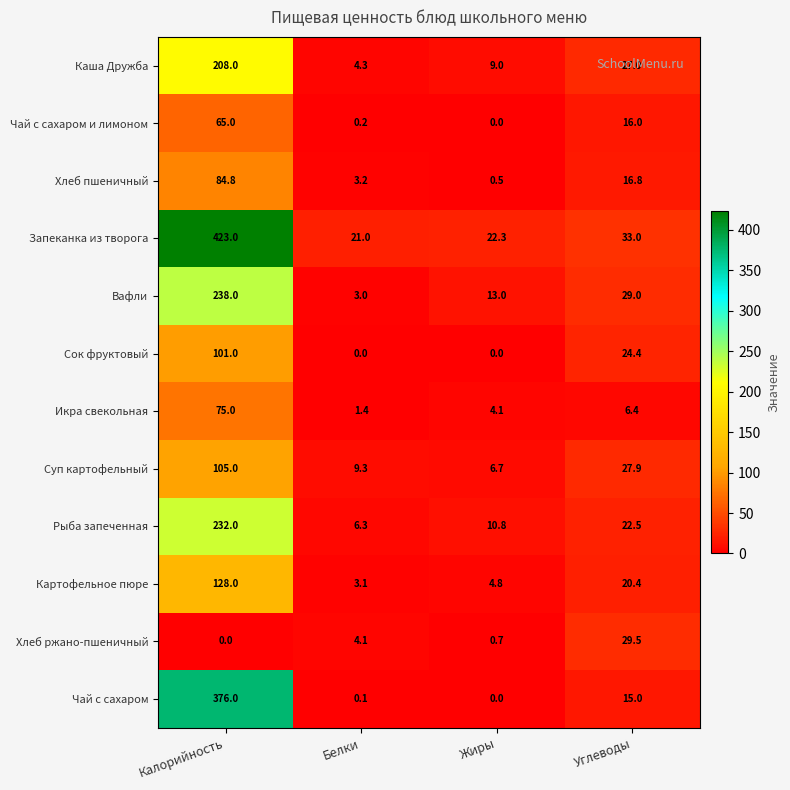

What is the difference between the Запеканка из творога values at Белки and Углеводы?

12.0